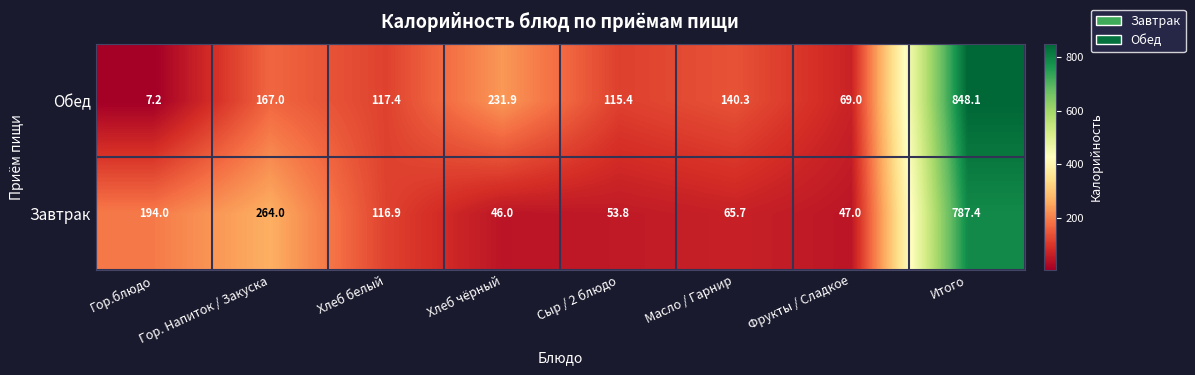

At which label is Обед closest to 427?

Хлеб чёрный